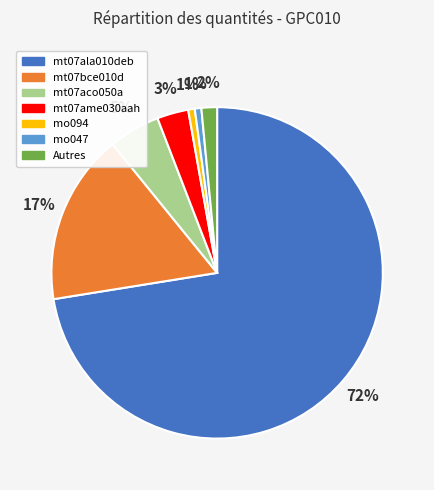

To the nearest percent, what is the average slice percentage?

14%